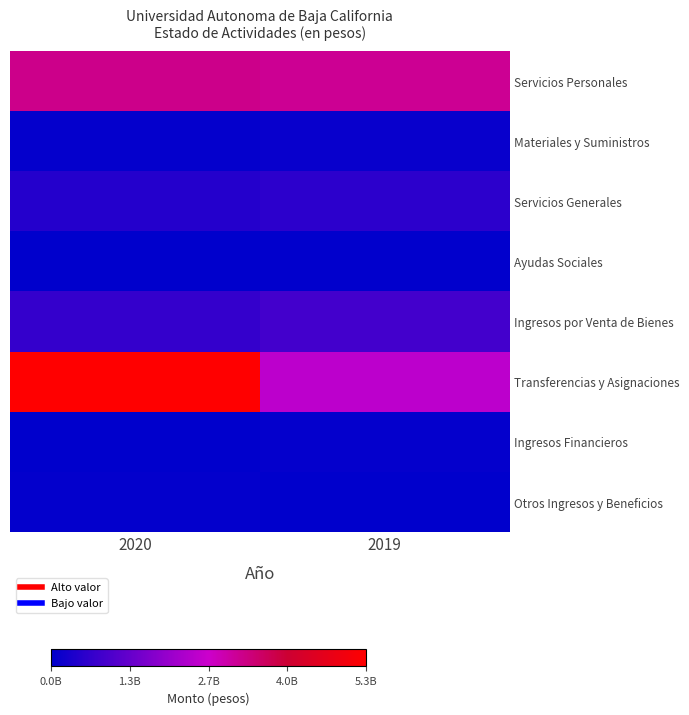

Which category has the lowest value across all series?

2019